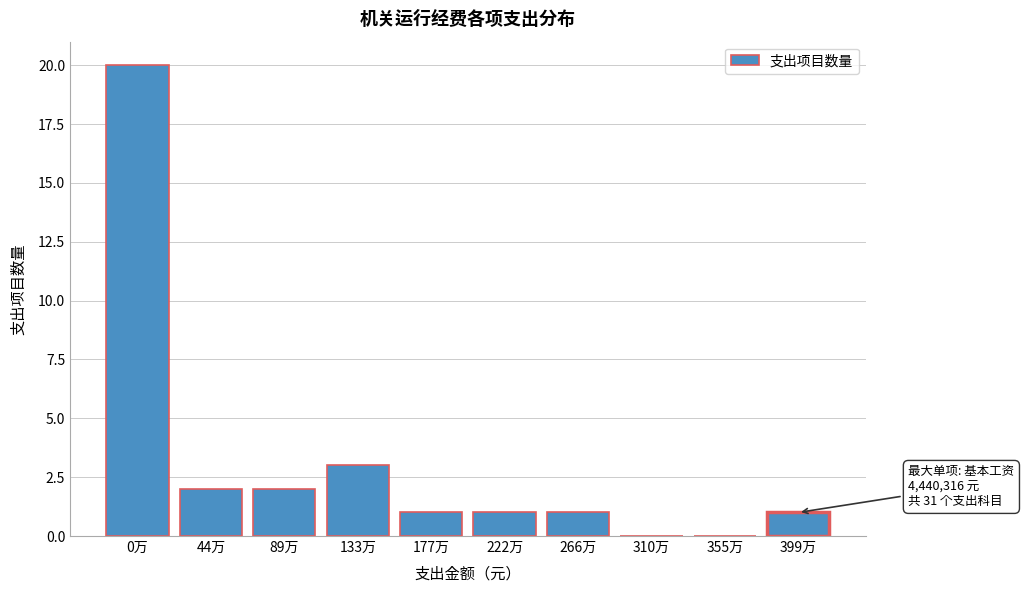

Reading left to right, list all the values displayed in this chart.

0万=20	44万=2	89万=2	133万=3	177万=1	222万=1	266万=1	310万=0	355万=0	399万=1